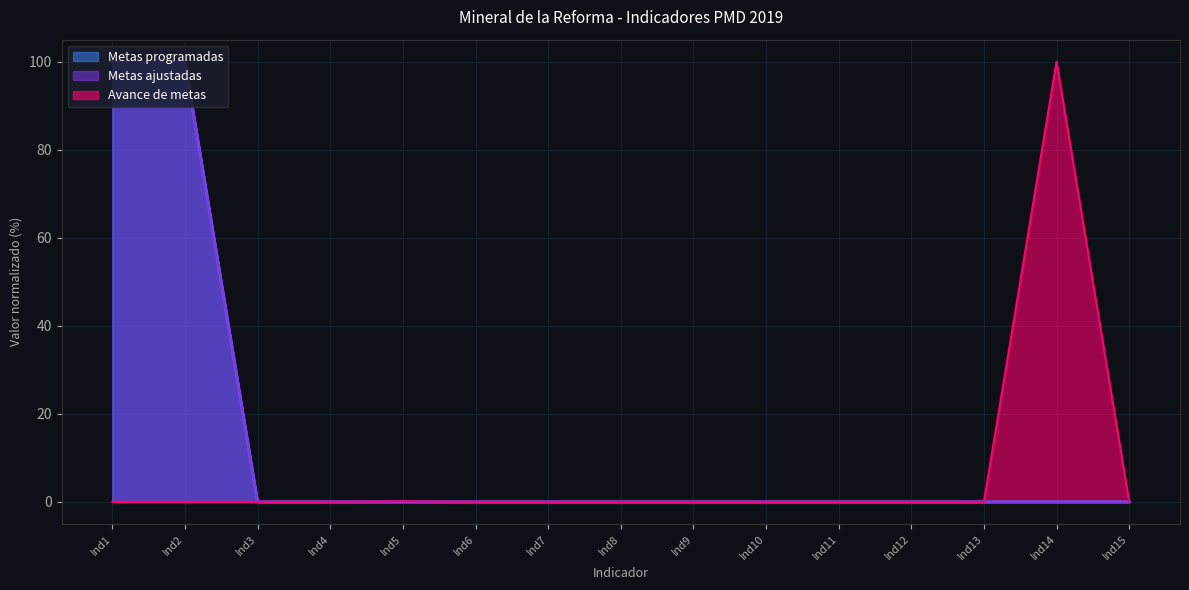

The Avance de metas series shows 0.0 at Ind15. True or false?

True